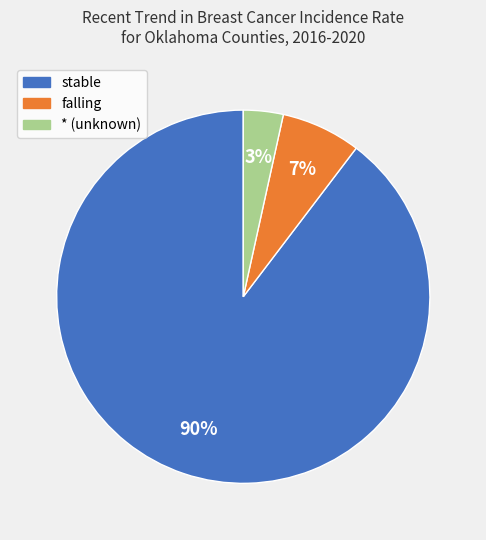

Does any single category account for the majority?

Yes